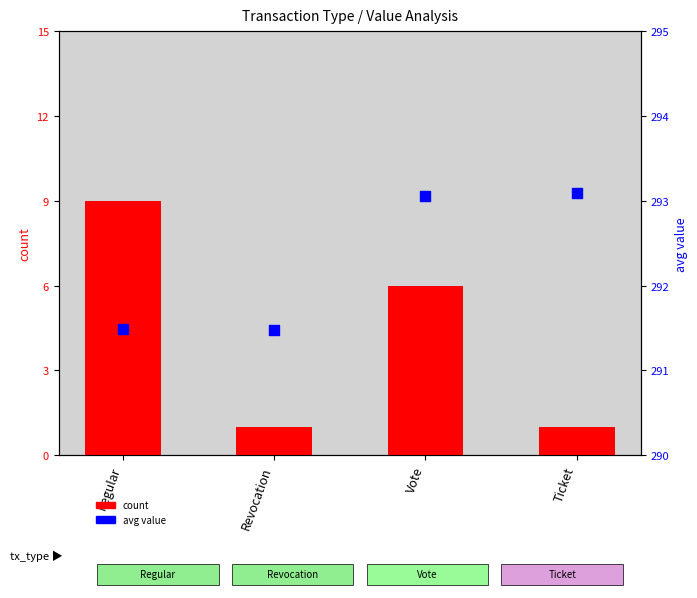

Is the value of avg value at Regular greater than the value of count at Regular?

Yes